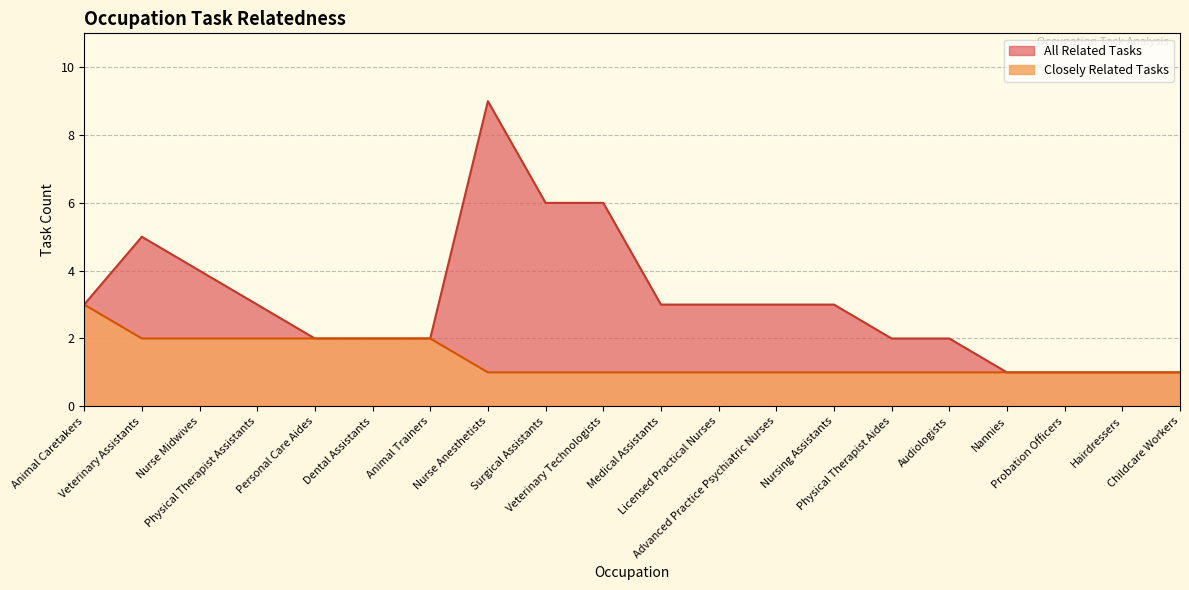

At which category is the sum across all series the highest?

Nurse Anesthetists